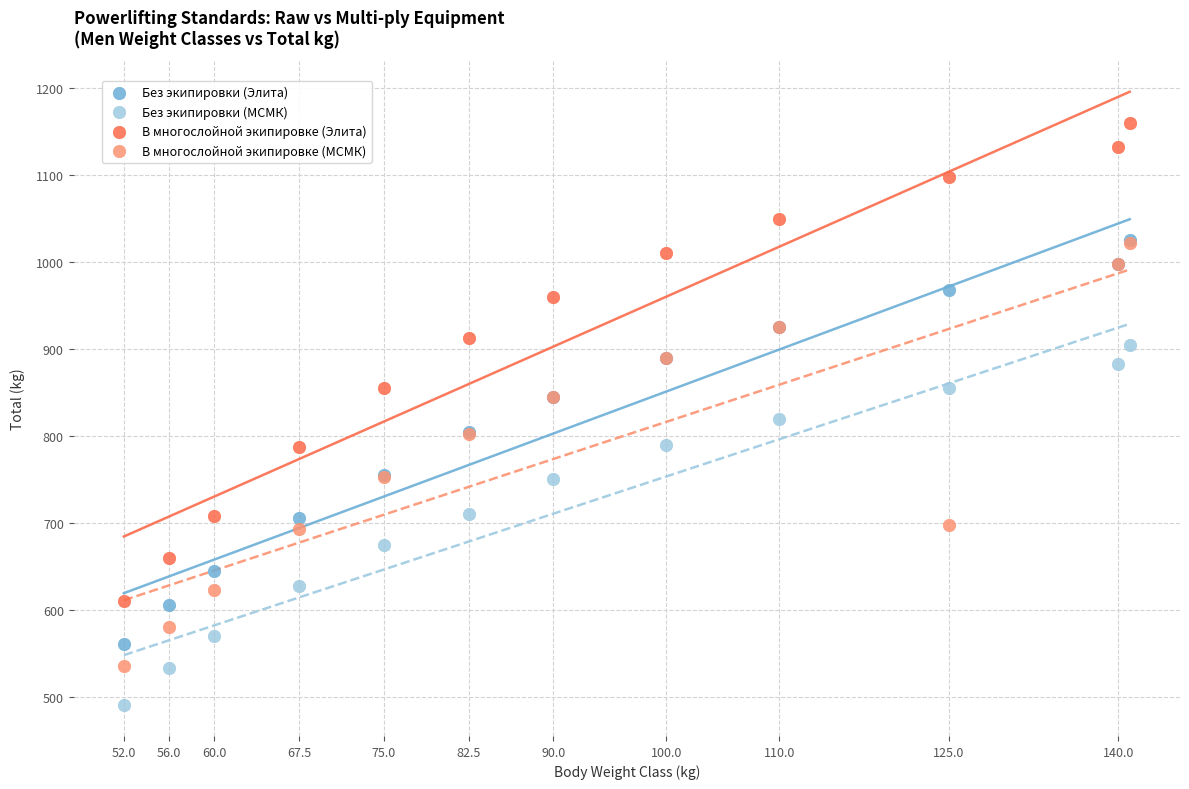

What are all the series names shown in the legend?

Без экипировки (Элита), Без экипировки (МСМК), В многослойной экипировке (Элита), В многослойной экипировке (МСМК)